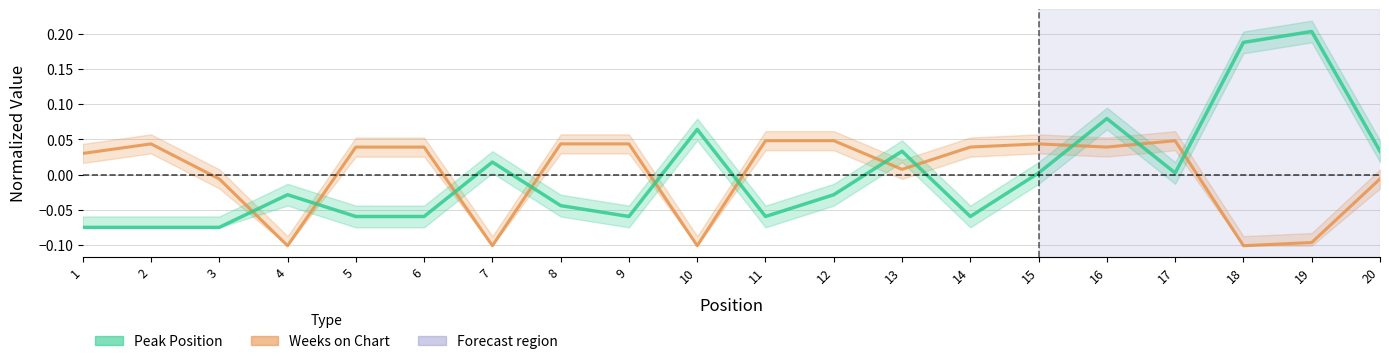

How many data points in Peak Position are above 0?

9